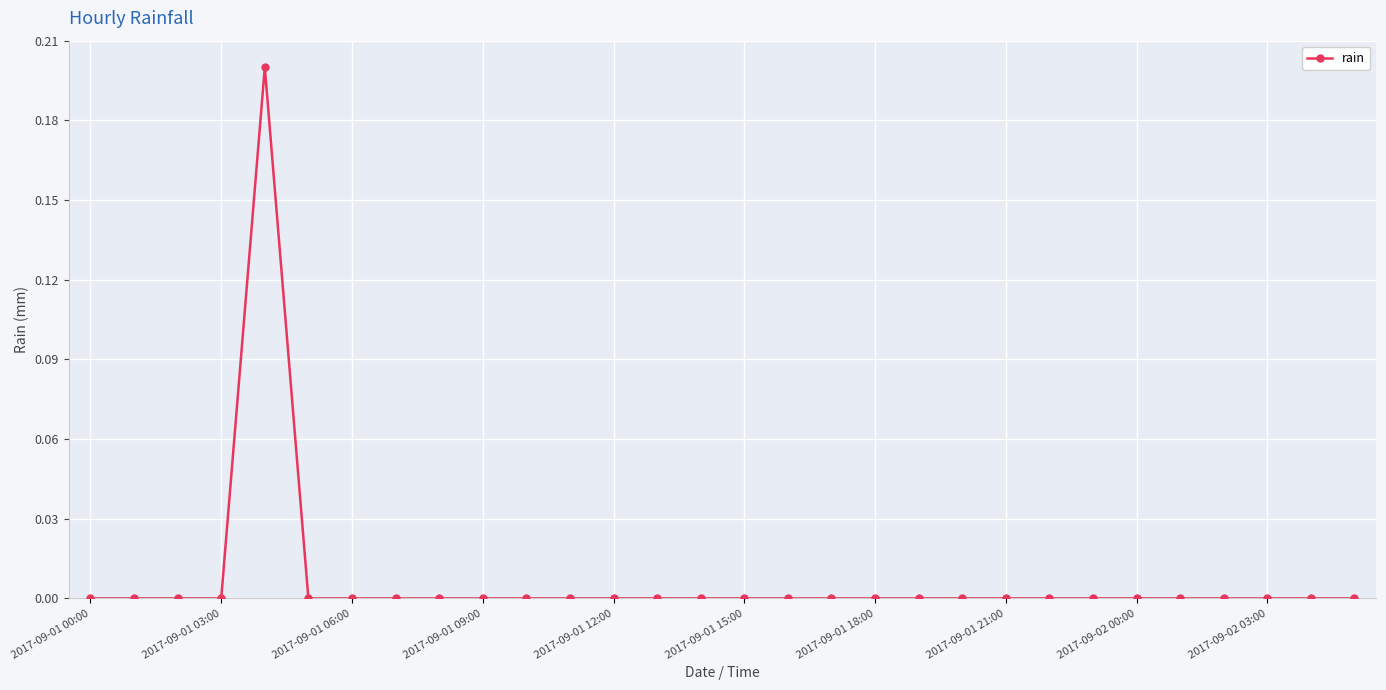

How many values are between 0 and 1?

30